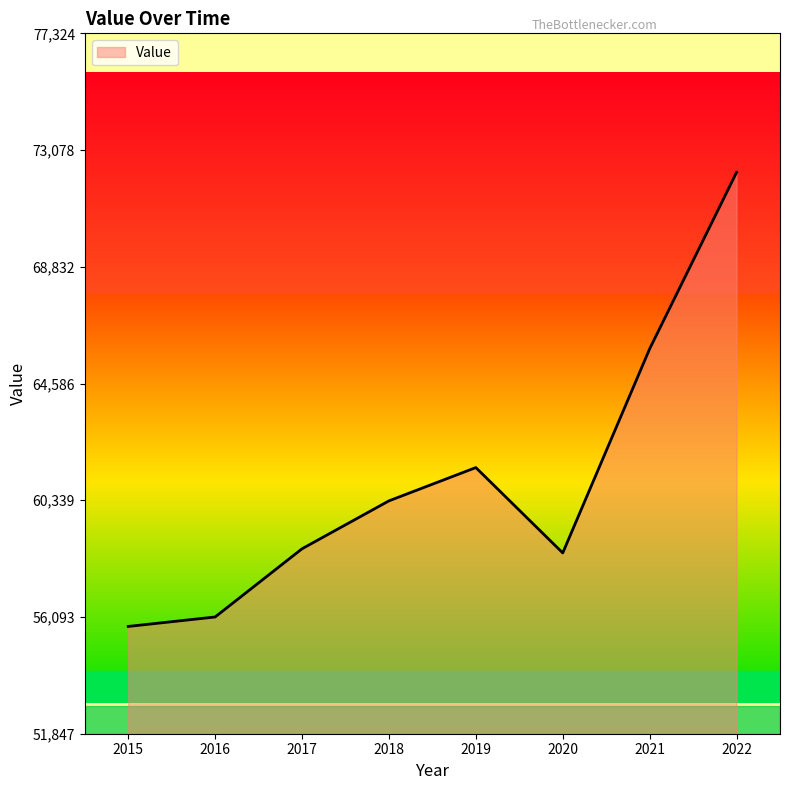

Where is the first local maximum?

2019